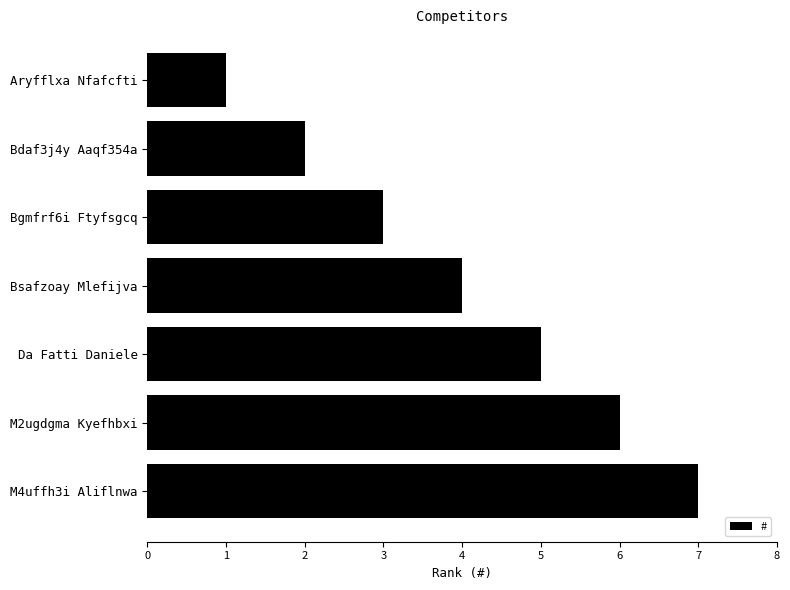

What is the change in value from Bgmfrf6i Ftyfsgcq to M4uffh3i Aliflnwa?

+4